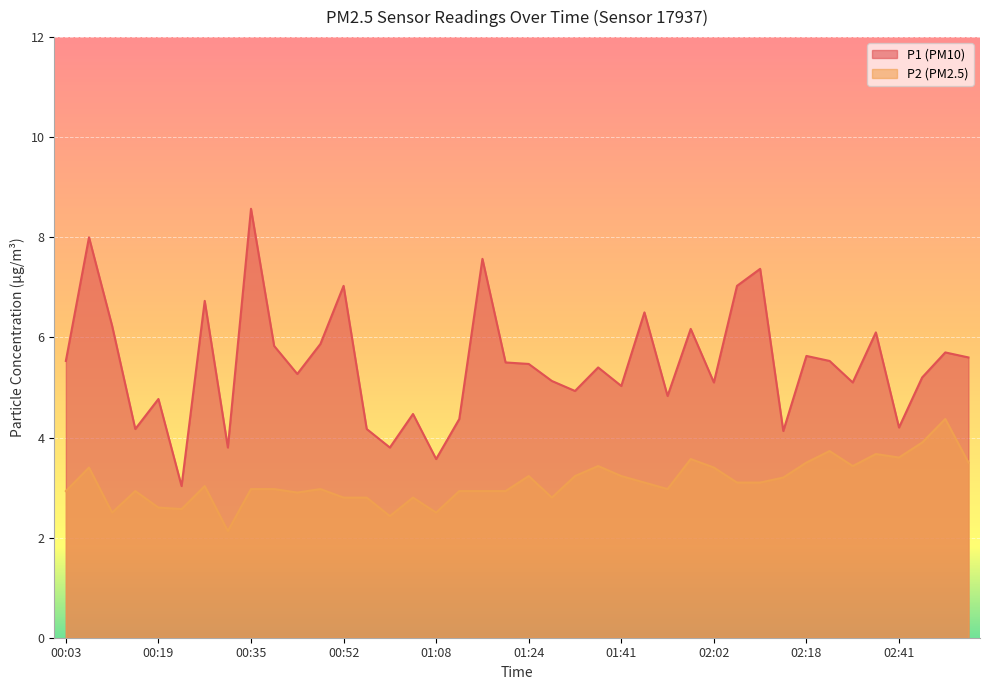

At which label is P2 closest to 3?

00:27